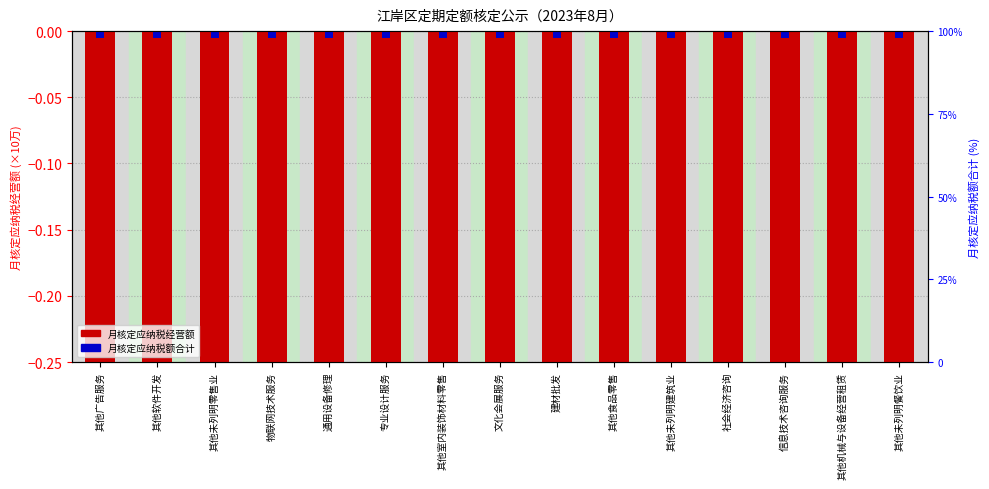

Reading left to right, what are all the values shown in this chart?

月核定应纳税经营额: -1.0	-1.0	-1.0	-1.0	-1.0	-1.0	-1.0	-1.0	-1.0	-1.0	-1.0	-1.0	-1.0	-1.0	-1.0
月核定应纳税额合计: -0.0	-0.0	-0.0	-0.0	-0.0	-0.0	-0.0	-0.0	-0.0	-0.0	-0.0	-0.0	-0.0	-0.0	-0.0